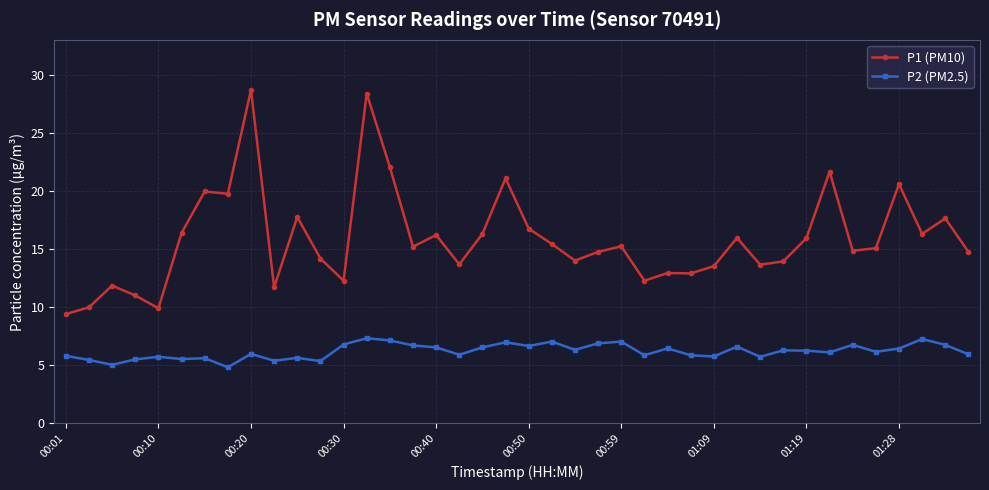

True or false: P1 (PM10) and P2 (PM2.5) intersect in this chart.

False